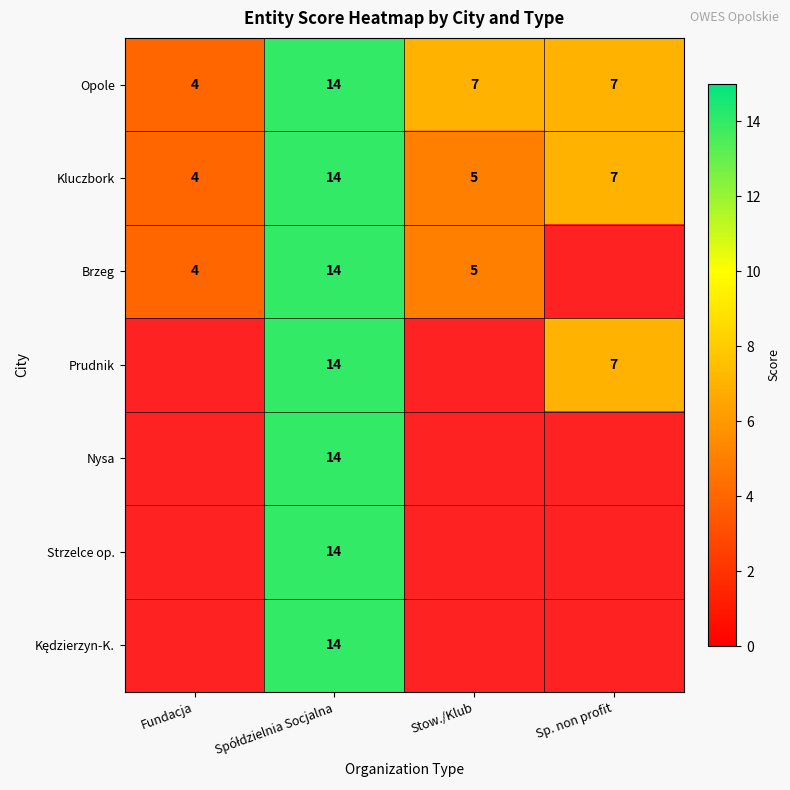

The value of Brzeg at Stow./Klub is 3. True or false?

False